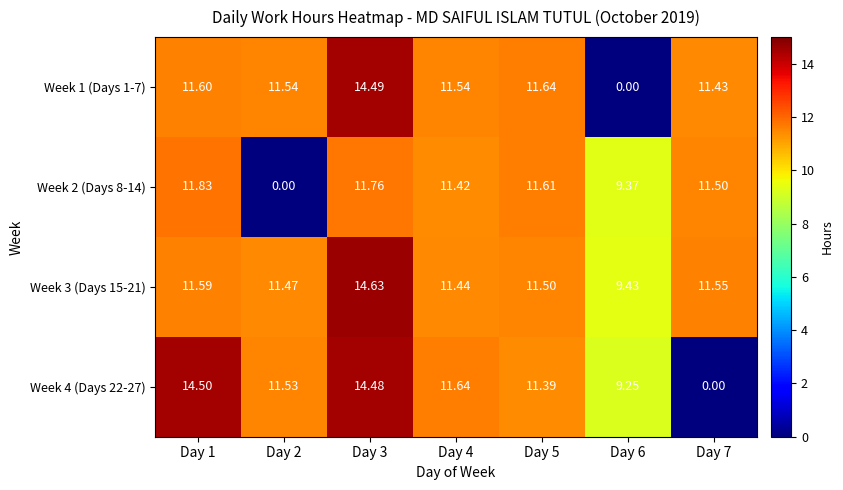

How many data points in Week 4 (Days 22-27) are above 11?

5